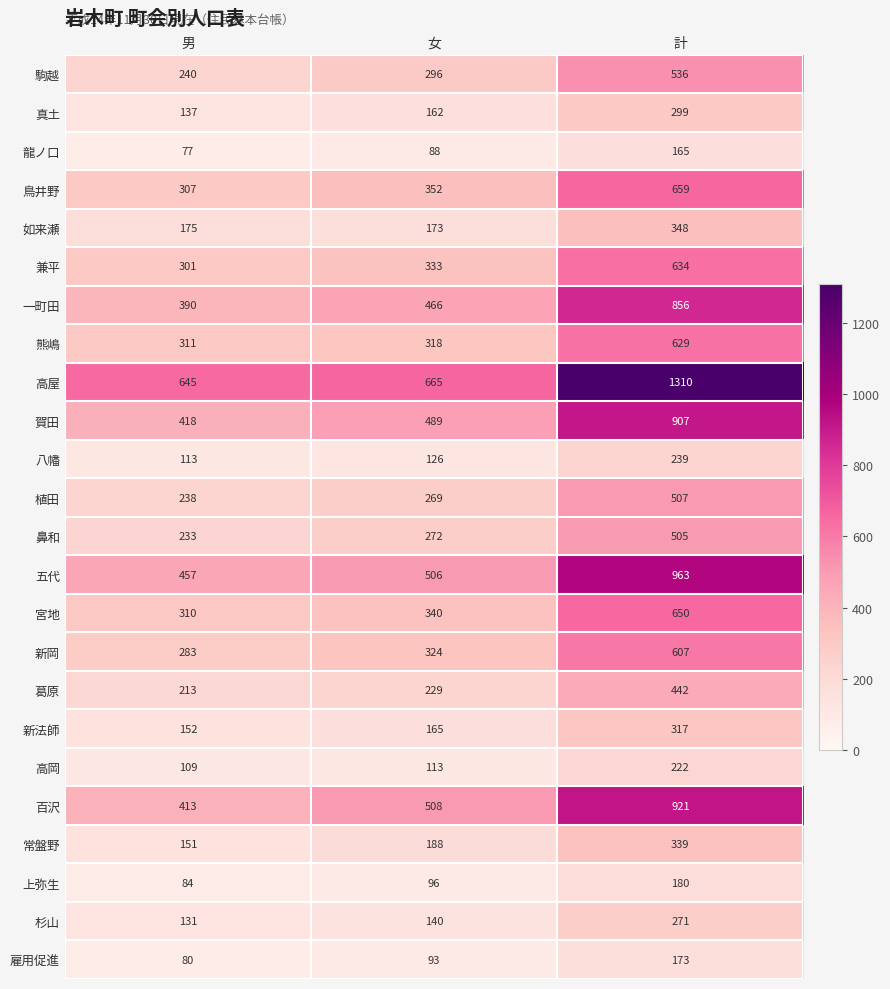

The value of 龍ノ口 at 計 is 165. True or false?

True